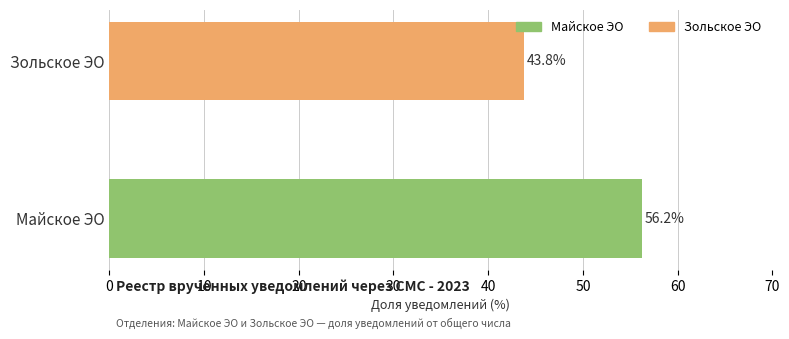

What is the difference between the values at Зольское ЭО and Майское ЭО?

12.4